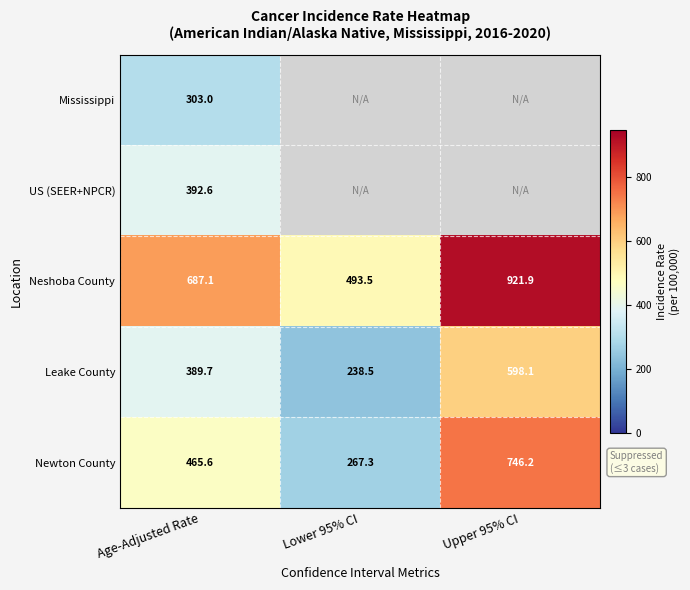

List the labels in order of Neshoba County value, smallest first.

Lower 95% CI, Age-Adjusted Rate, Upper 95% CI